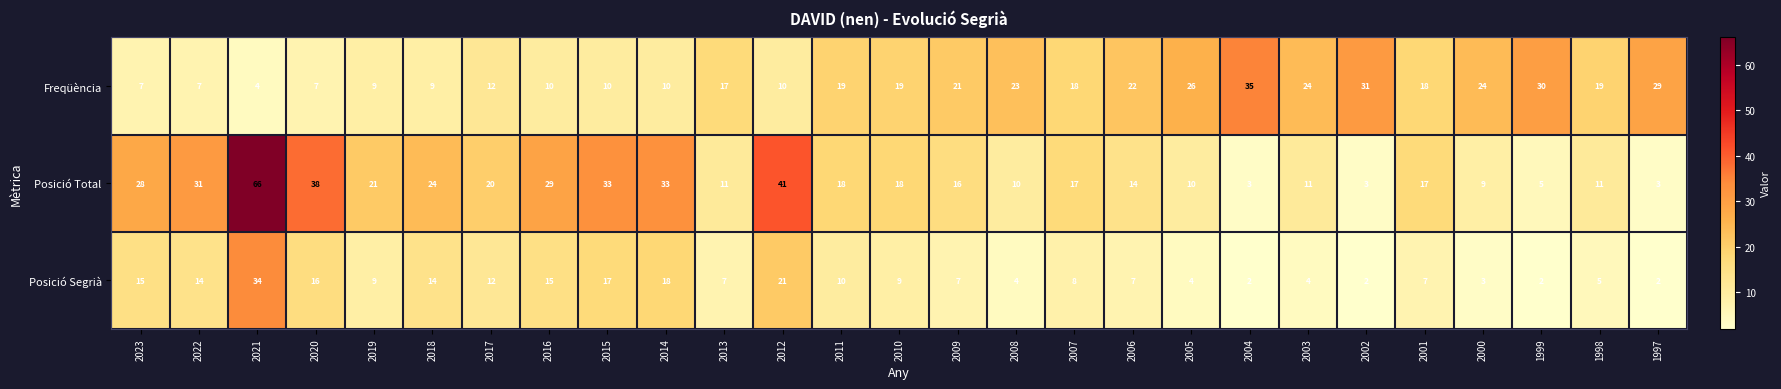

What is the difference between the Posició Segrià values at 2006 and 2022?

7